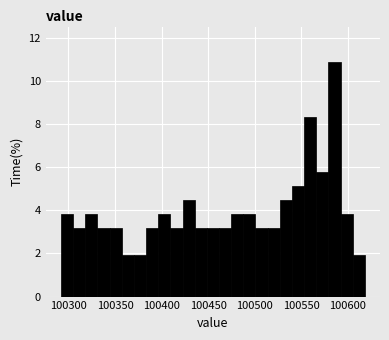

Read against the x-axis, roughly where is the centre of the tallest bar?

100585